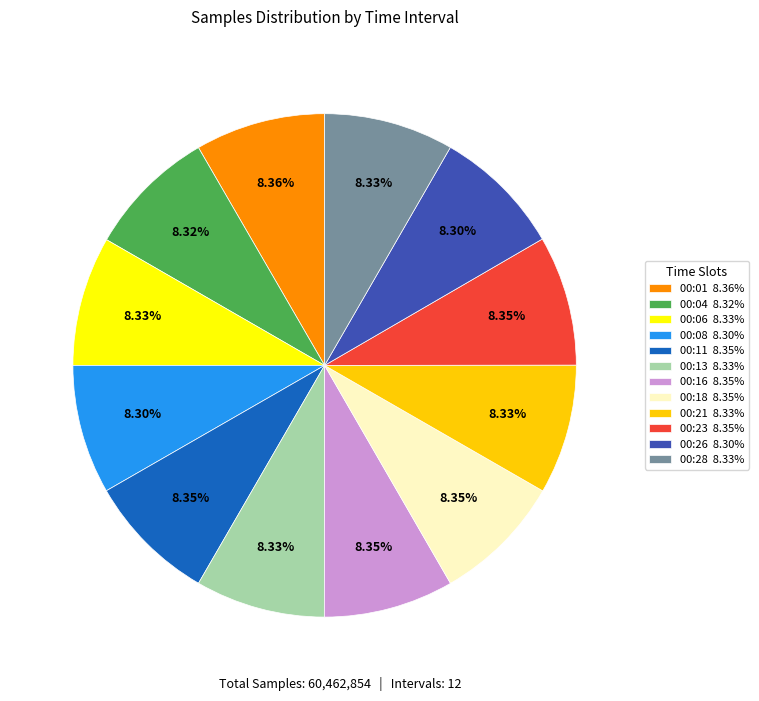

Is it true that 00:06 is 1% of the pie?

False